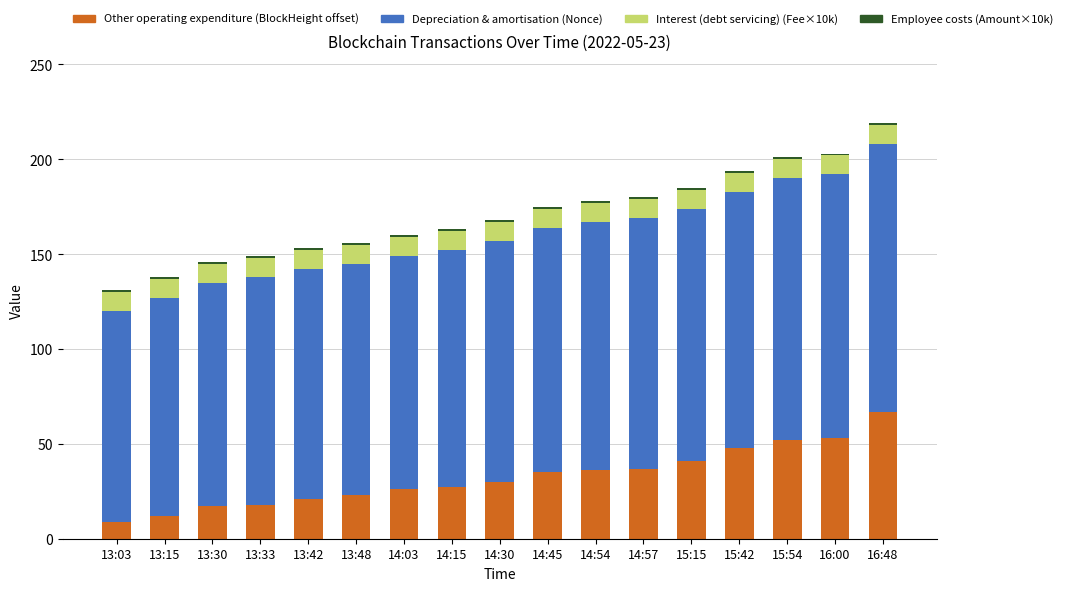

What is the highest value of the Other operating expenditure (BlockHeight offset) series?

67